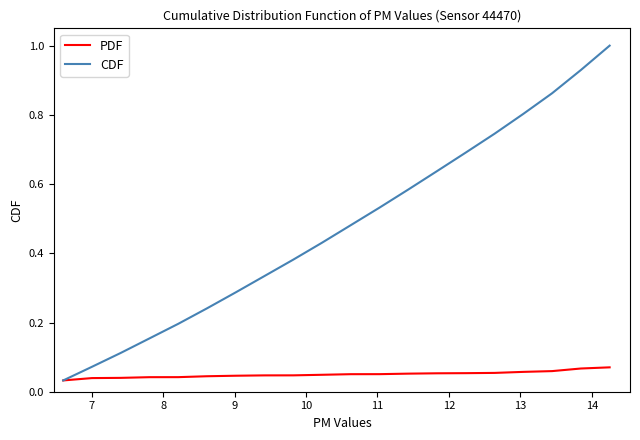

Which series has the widest spread of values?

CDF